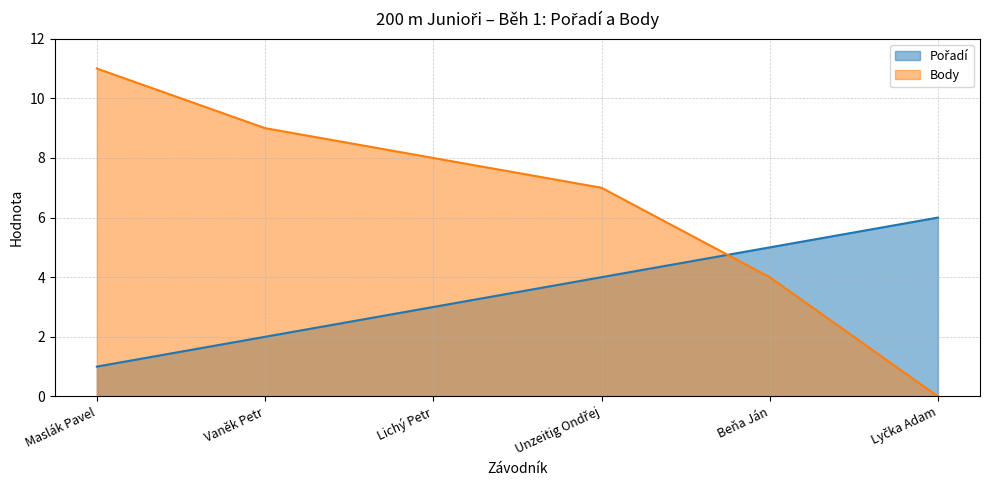

What are all the series names shown in the legend?

Pořadí, Body